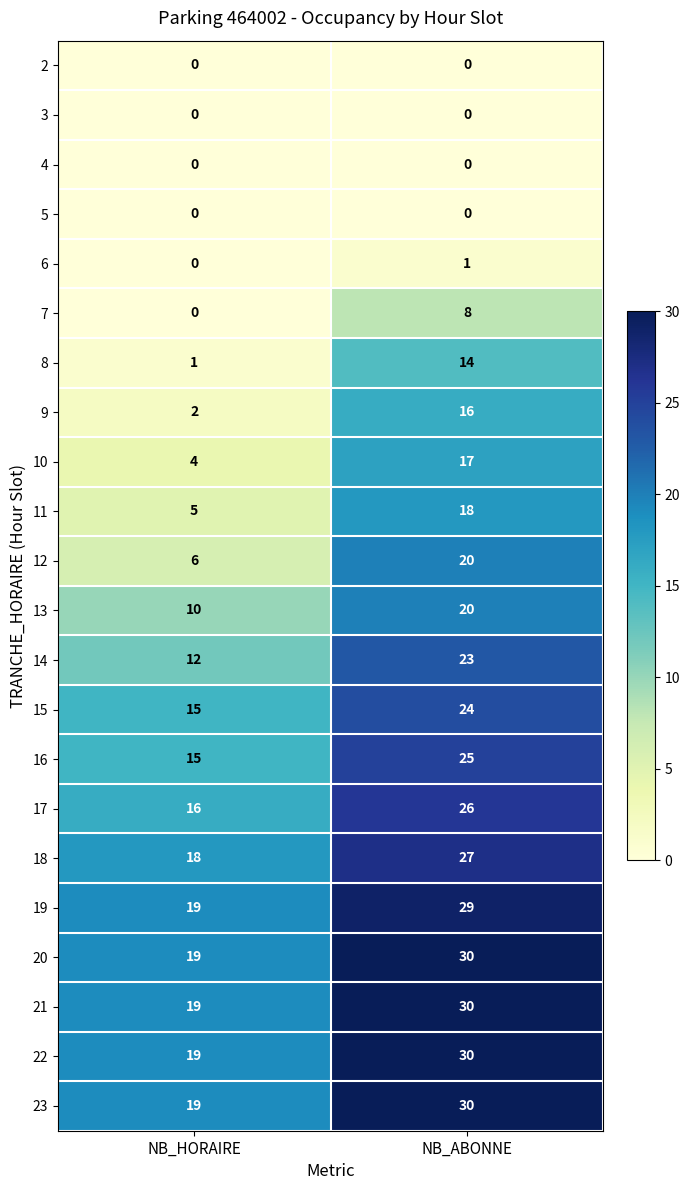

The value of 4 at NB_HORAIRE is 0. True or false?

True